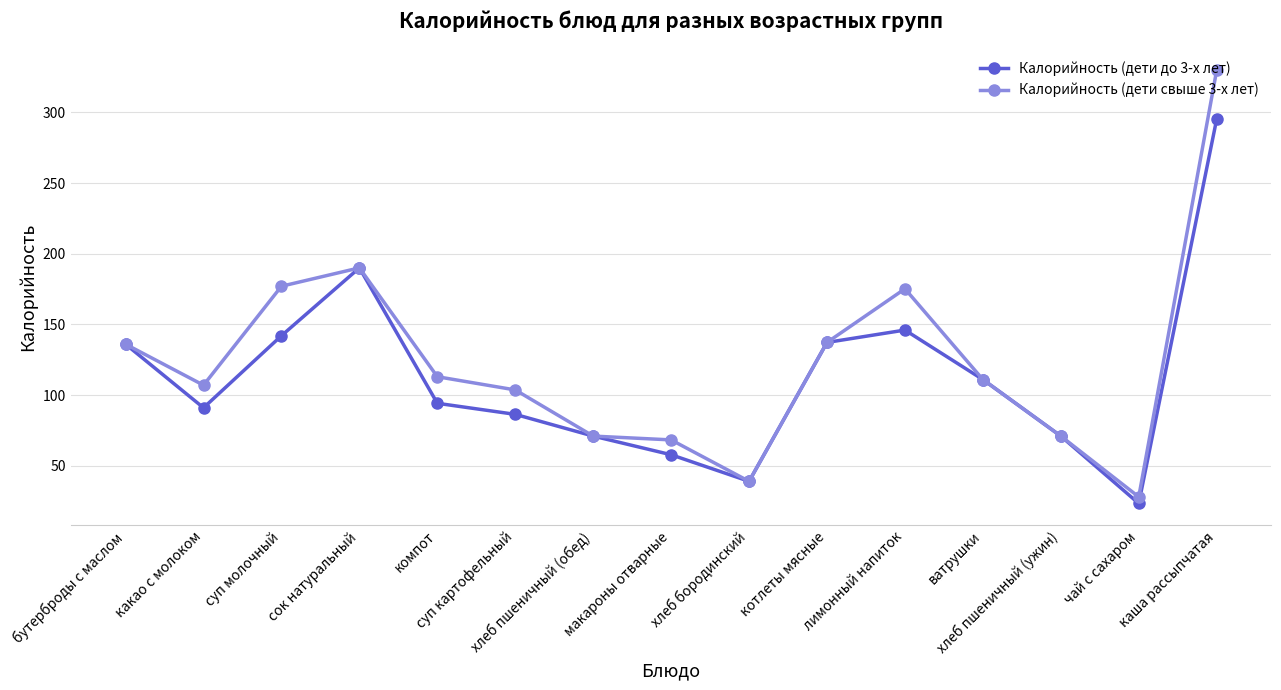

How many lines are shown in the chart?

2